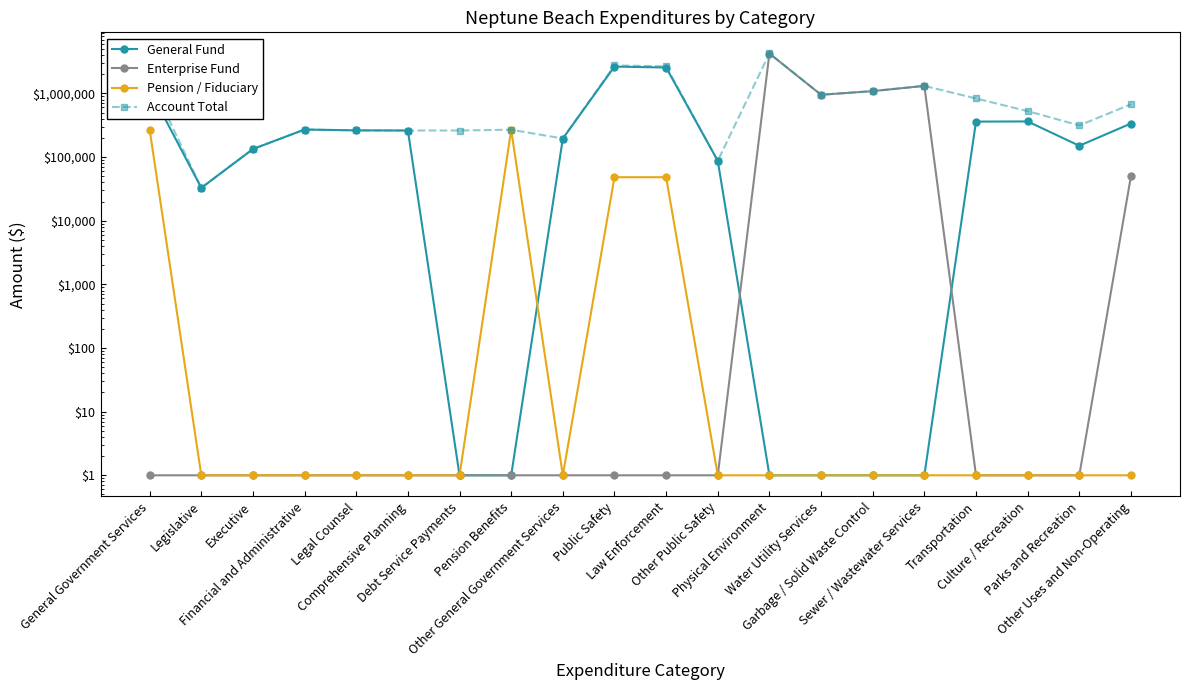

In General Fund, how many points are higher than both neighbors (excluding endpoints)?

3